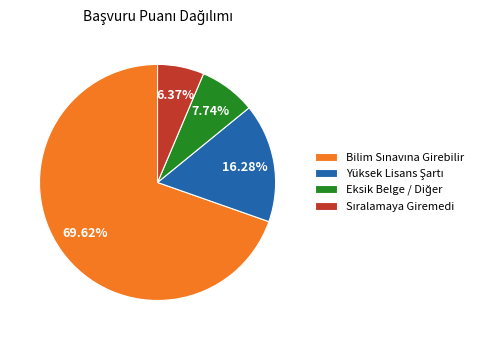

Does any single category account for the majority?

Yes